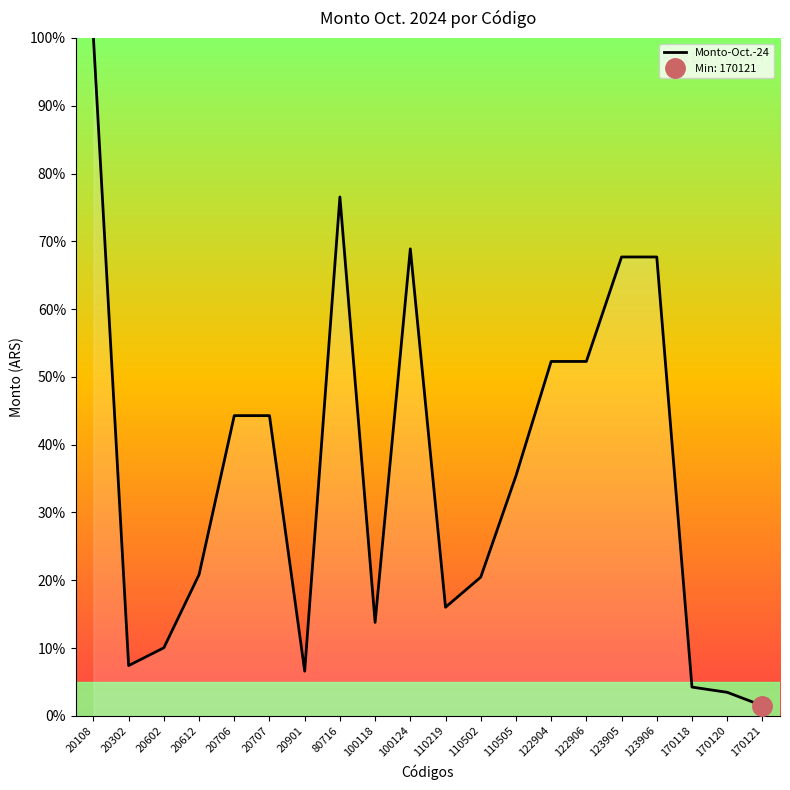

Which category has the lowest value across all series?

170121